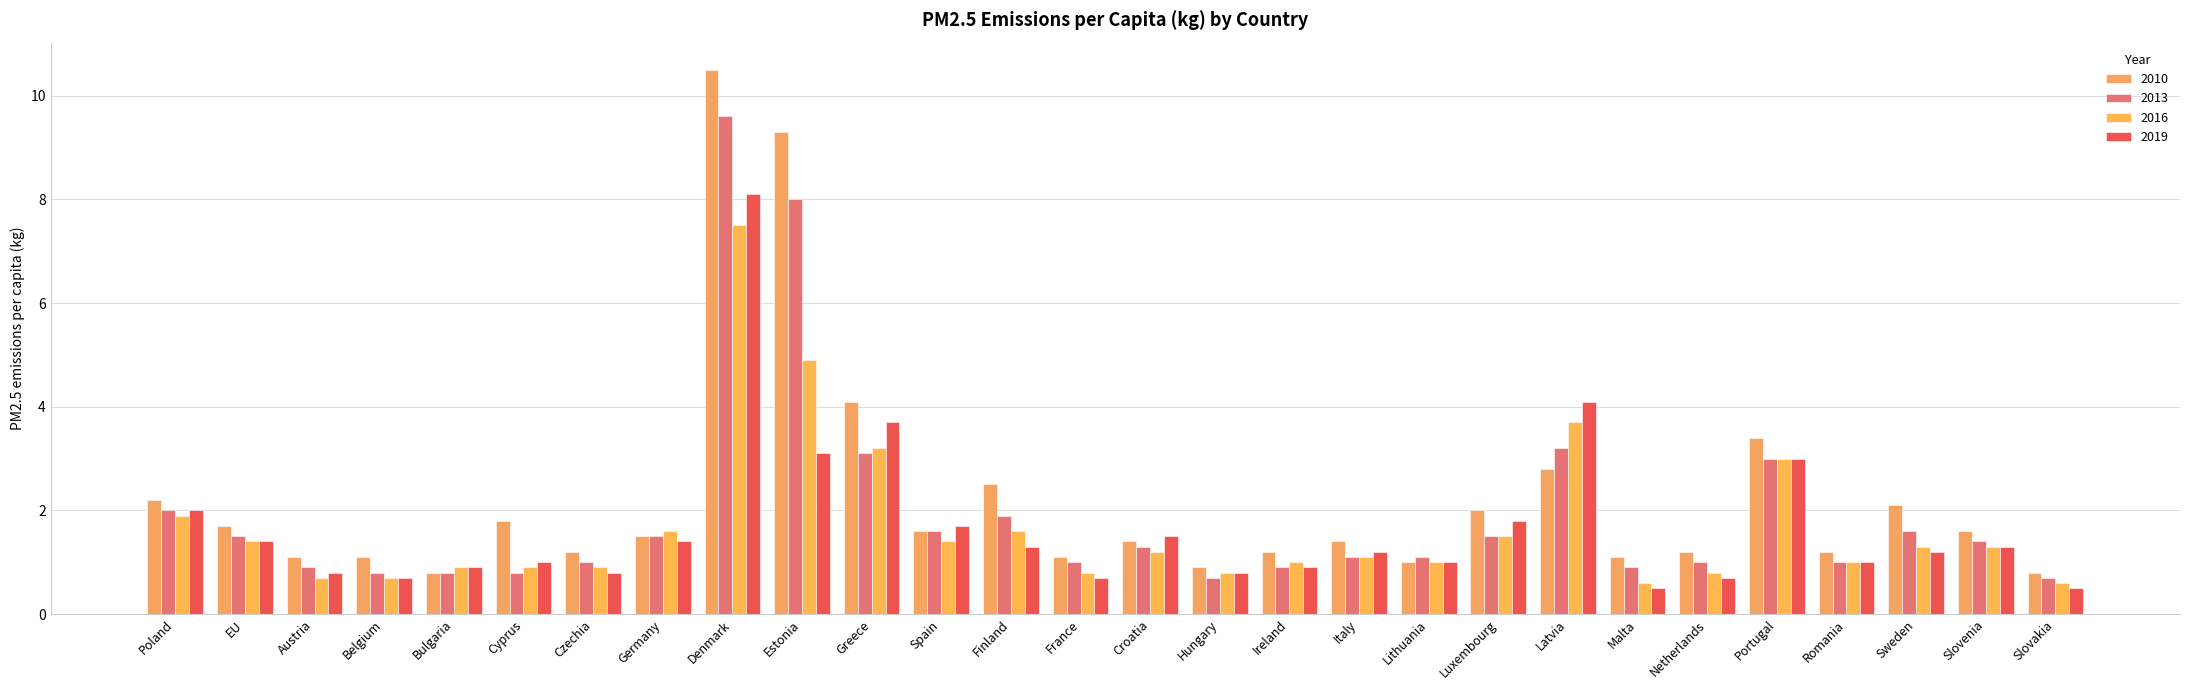

Between Portugal and Sweden, which series saw the biggest shift?

2019